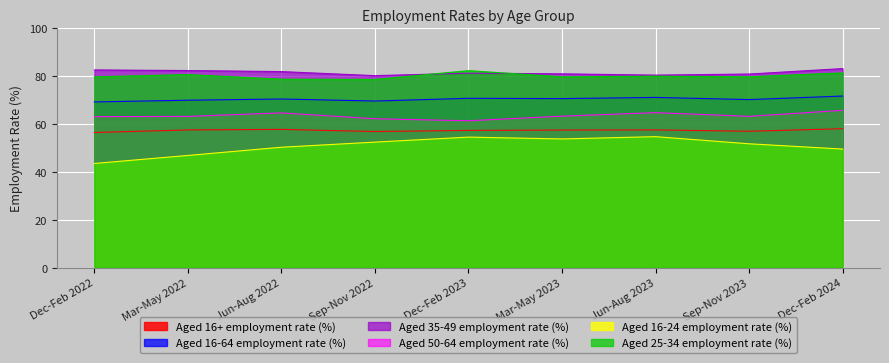

List the labels in order of Aged 50-64 employment rate (%) value, largest first.

Dec-Feb 2024, Jun-Aug 2023, Jun-Aug 2022, Mar-May 2023, Sep-Nov 2023, Mar-May 2022, Dec-Feb 2022, Sep-Nov 2022, Dec-Feb 2023